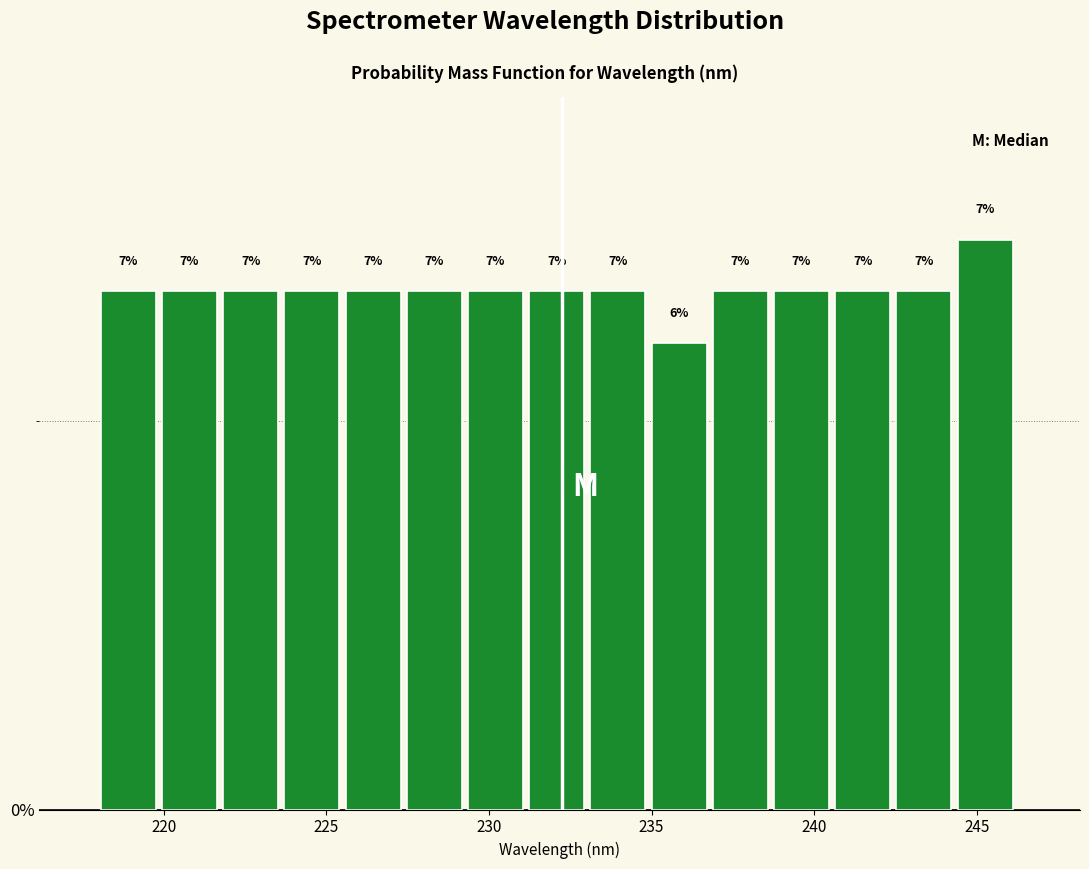

Around what value on the x-axis is the tallest bar? Give the approximate position of its centre, as read against the axis.

245.5